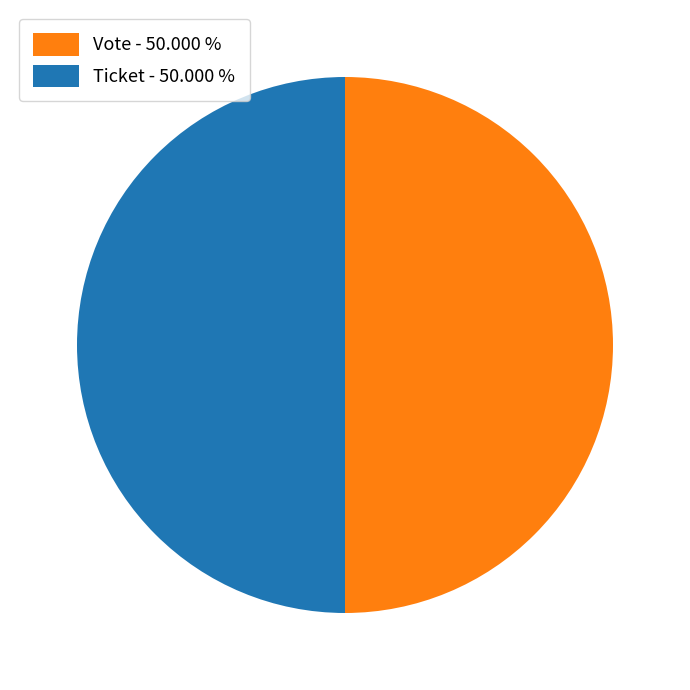

Count the number of slices in the pie.

2